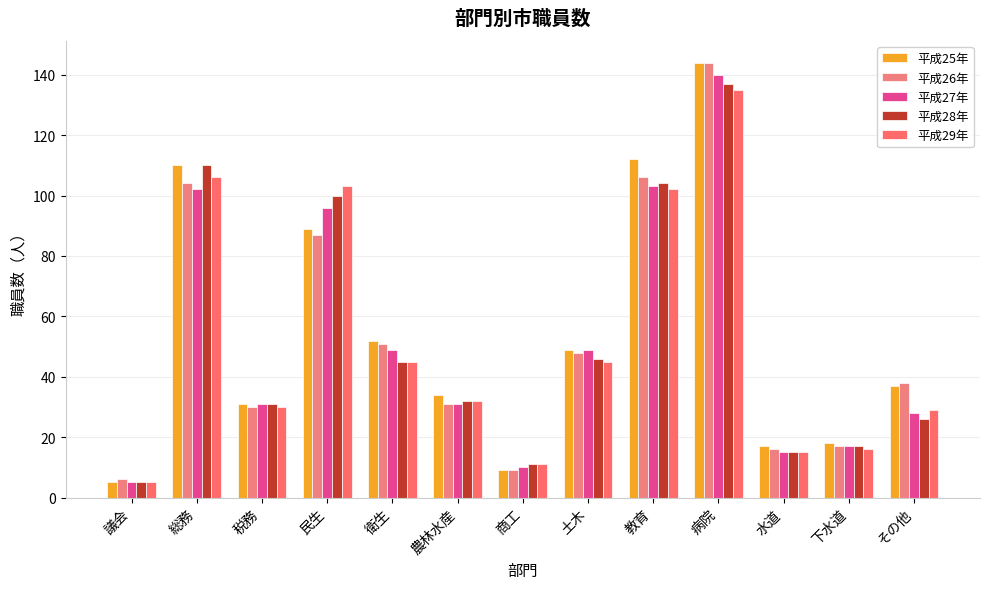

Rank the series at その他 from highest to lowest value.

平成26年, 平成25年, 平成29年, 平成27年, 平成28年